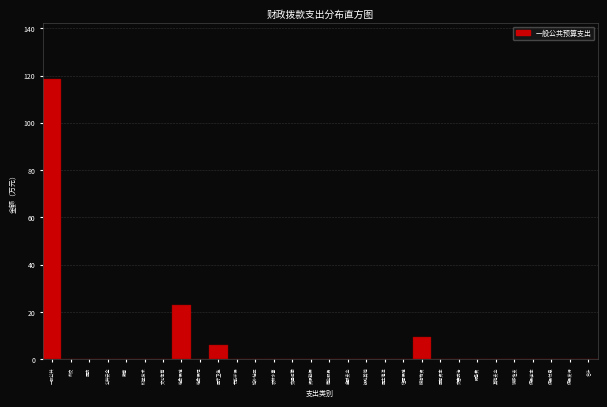

Reading right to left, extract all data points from this chart.

合计=0.0	债务发行=0.0	债务付息=0.0	债务还本=0.0	转移性支=0.0	其他支出=0.0	预备费=0.0	灾害防治=0.0	国有资本=0.0	粮油物资=9.3	住房保障=0.0	国土海洋=0.0	援助其他=0.0	金融支出=0.0	商业服务=0.0	资源勘探=0.0	交通运输=0.0	农林水事=0.0	城乡社区=0.0	节能环保=0.0	医疗卫生=6.0	社会保险=0.0	社会保障=23.1	文化体育=0.0	科学技术=0.0	教育=0.0	公共安全=0.0	国防=0.0	外交=0.0	一般公共=118.5